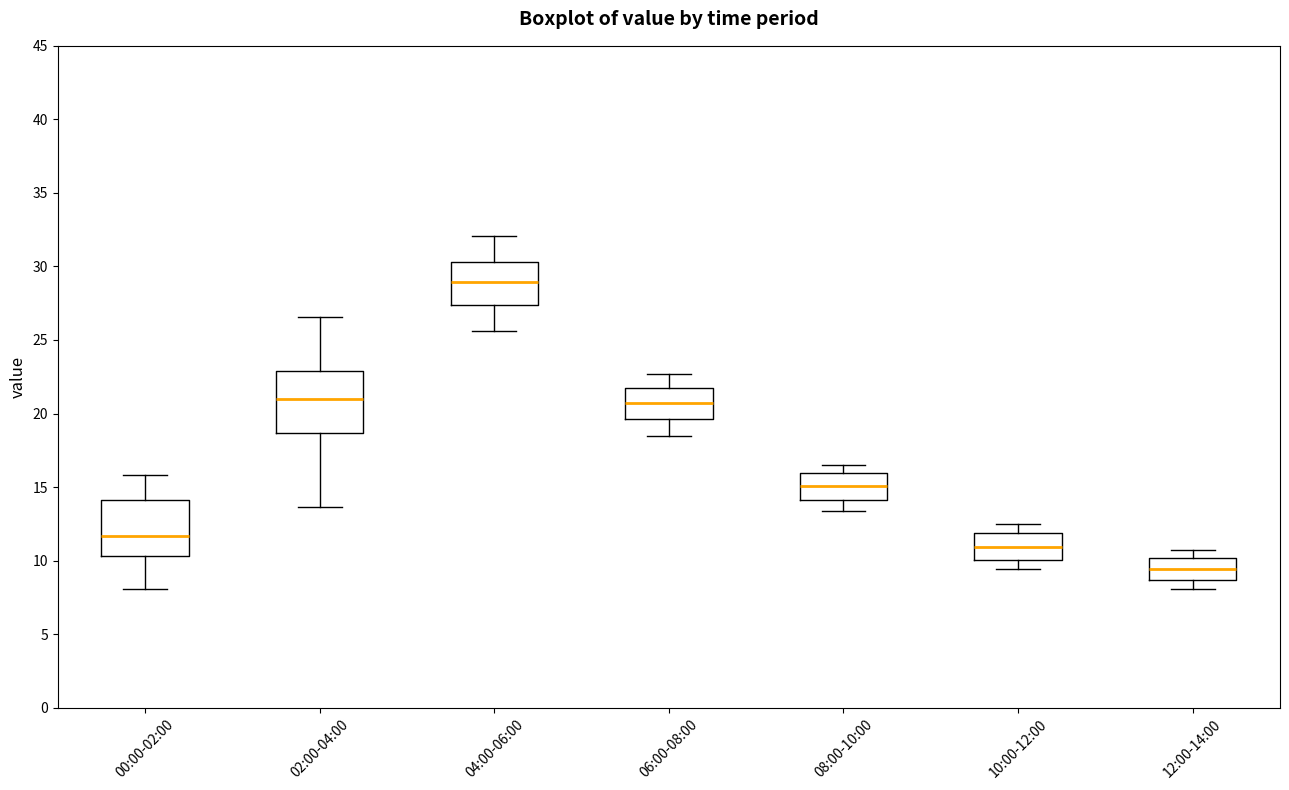

Which box has the lowest median line?

12:00-14:00